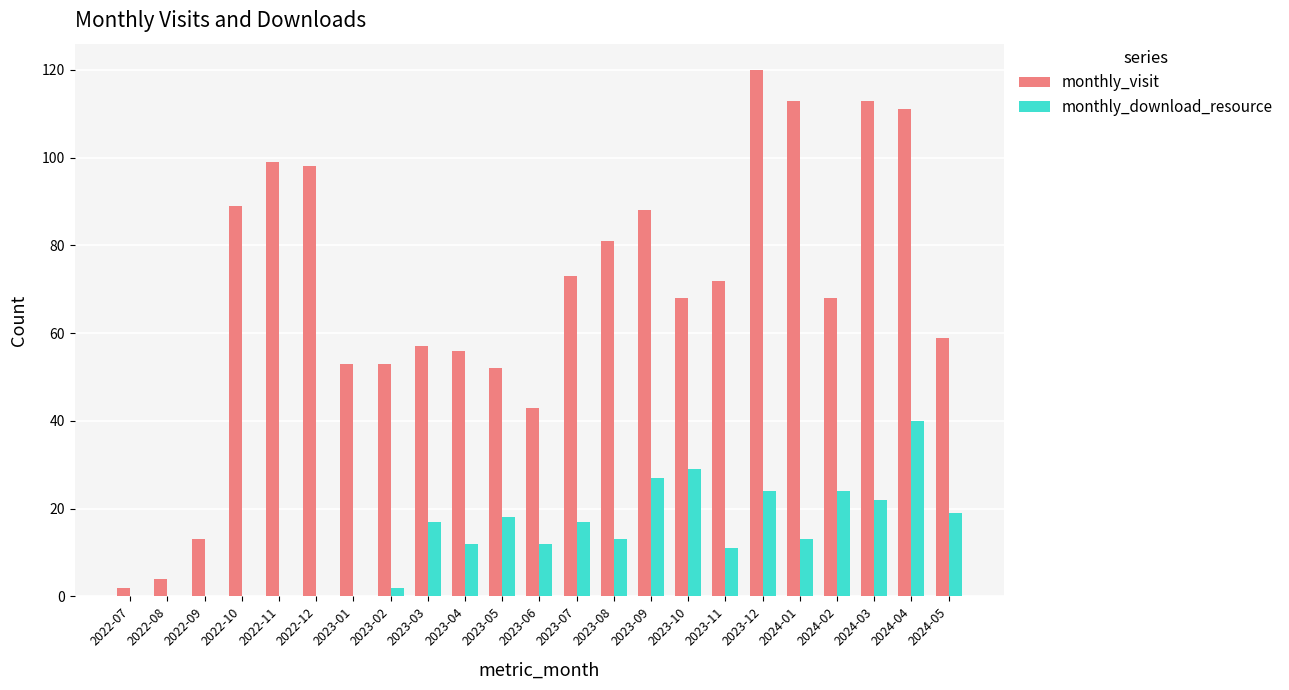

The monthly_visit series shows 23 at 2022-09. True or false?

False